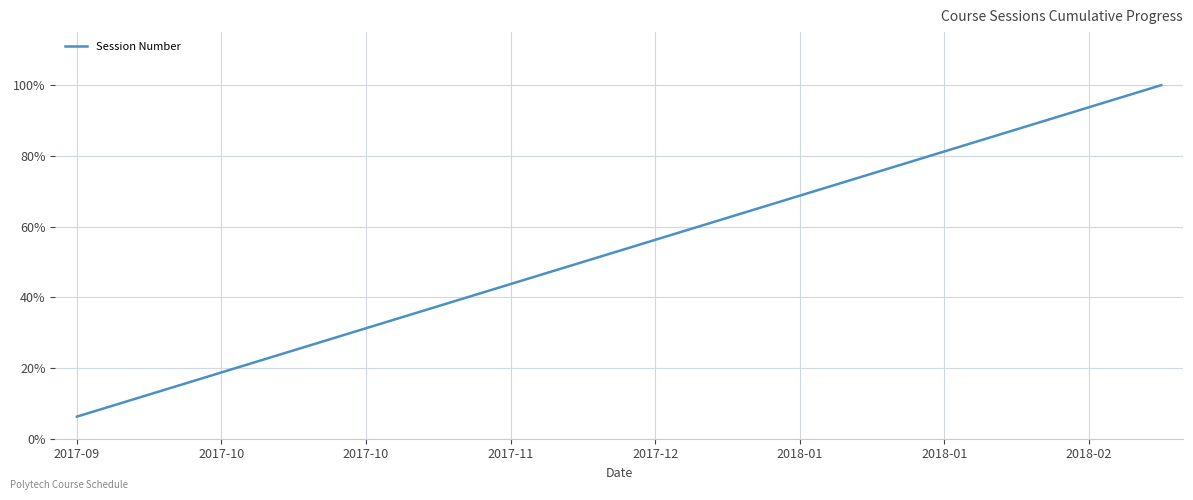

What is the greatest value displayed?

100.0